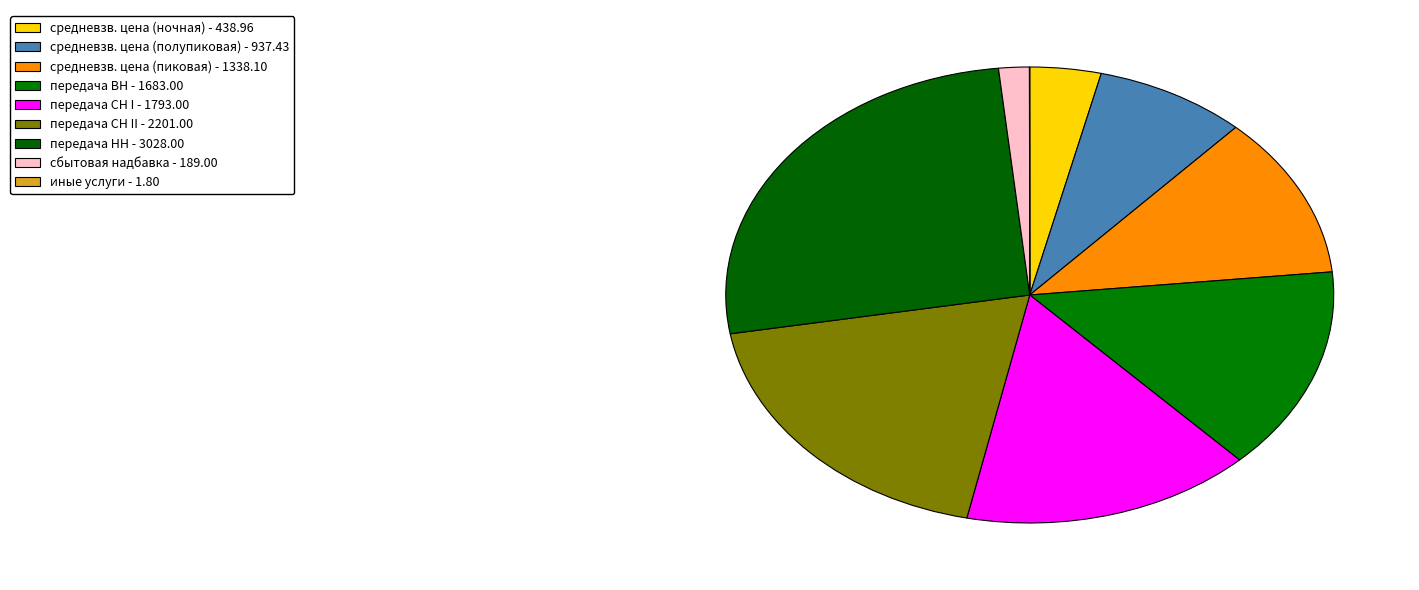

Which category has the biggest portion of the pie?

передача НН - 3028.00